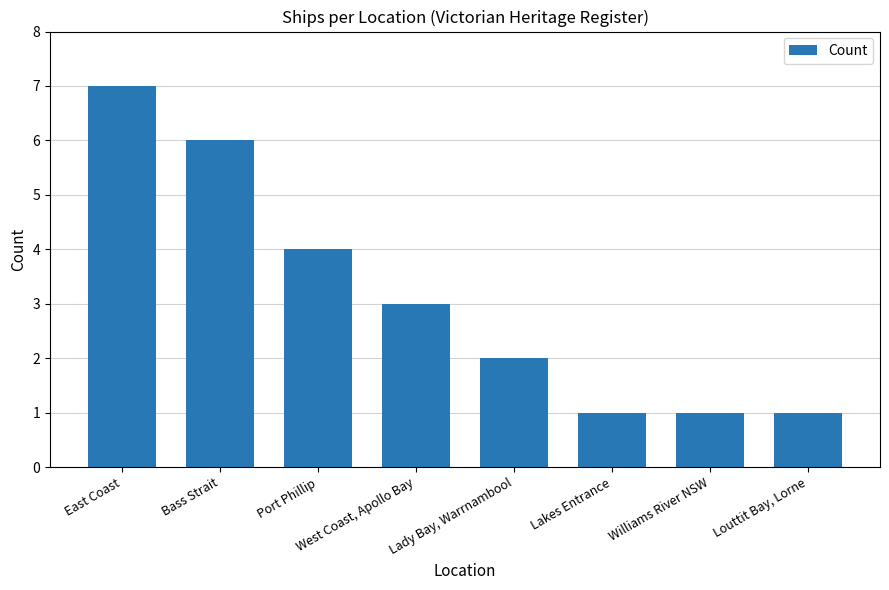

At which category does the chart reach its peak across all series?

East Coast